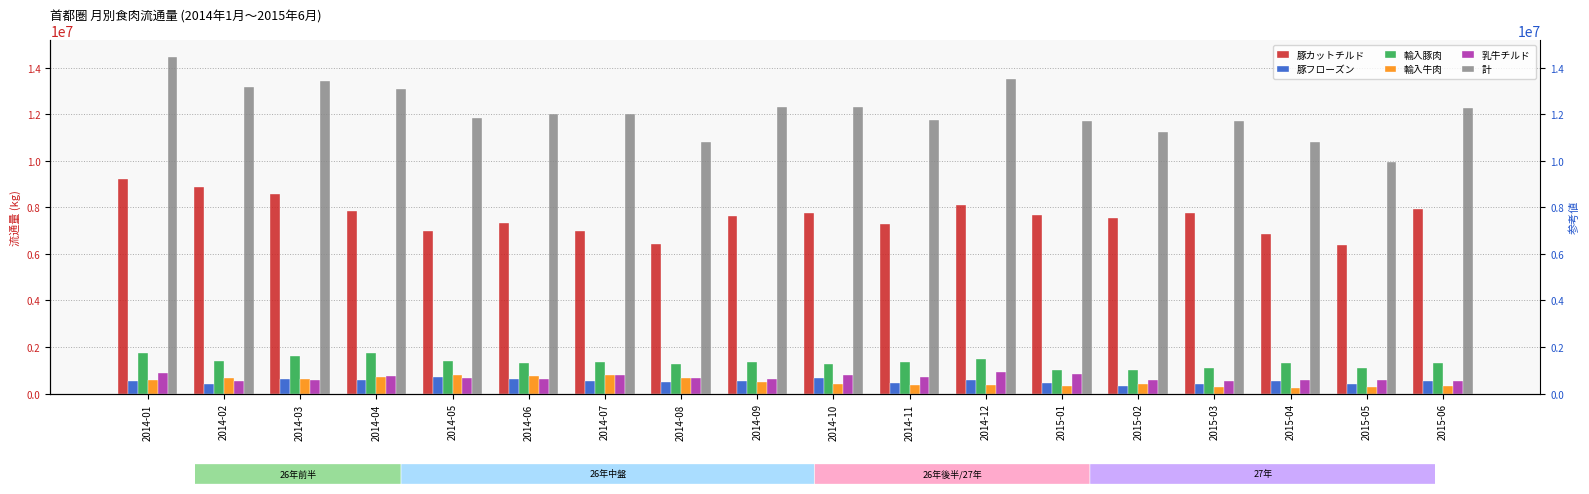

What is the lowest value of the 乳牛チルド series?

552810.0